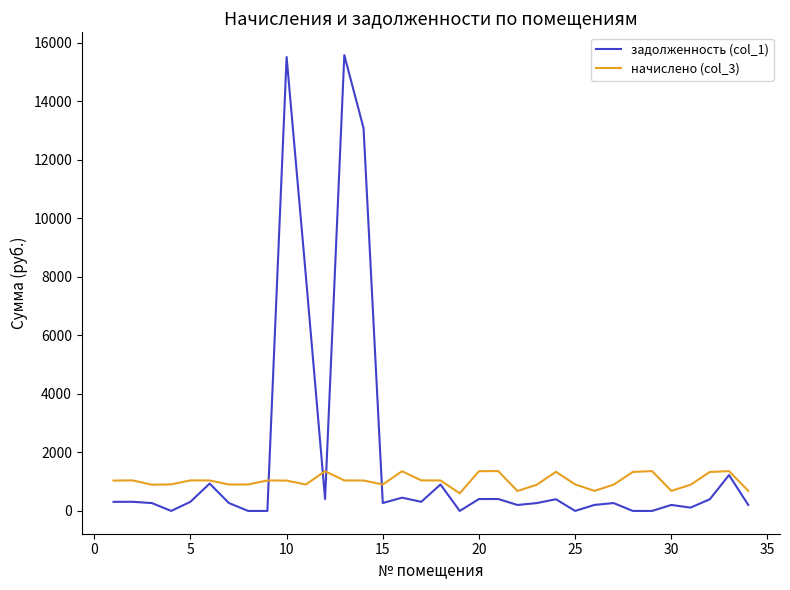

Which series has the widest spread of values?

задолженность (col_1)